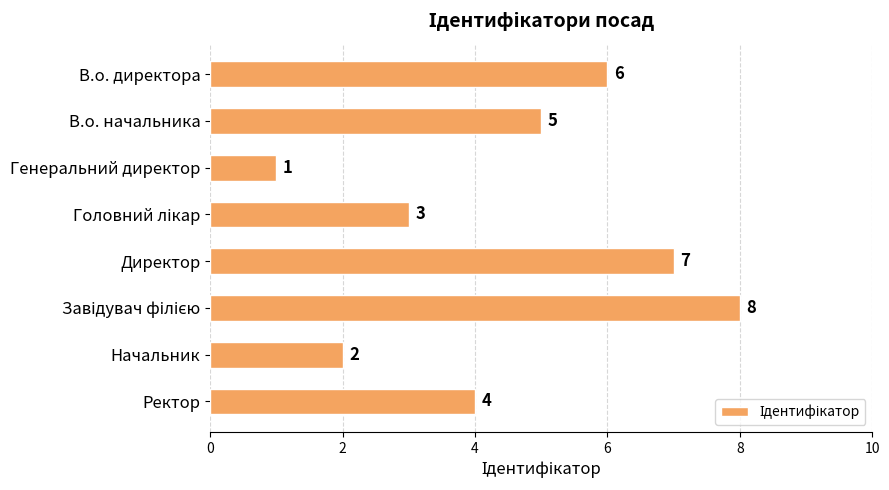

At which label is the value closest to 4?

Ректор